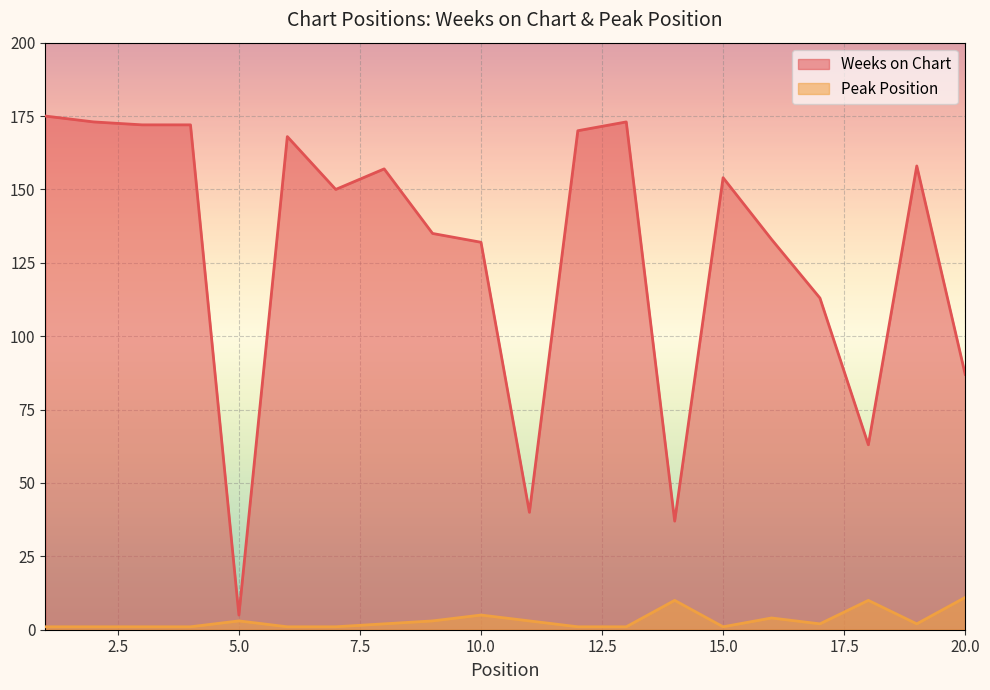

True or false: Peak Position has a value of 2 at 6.

False